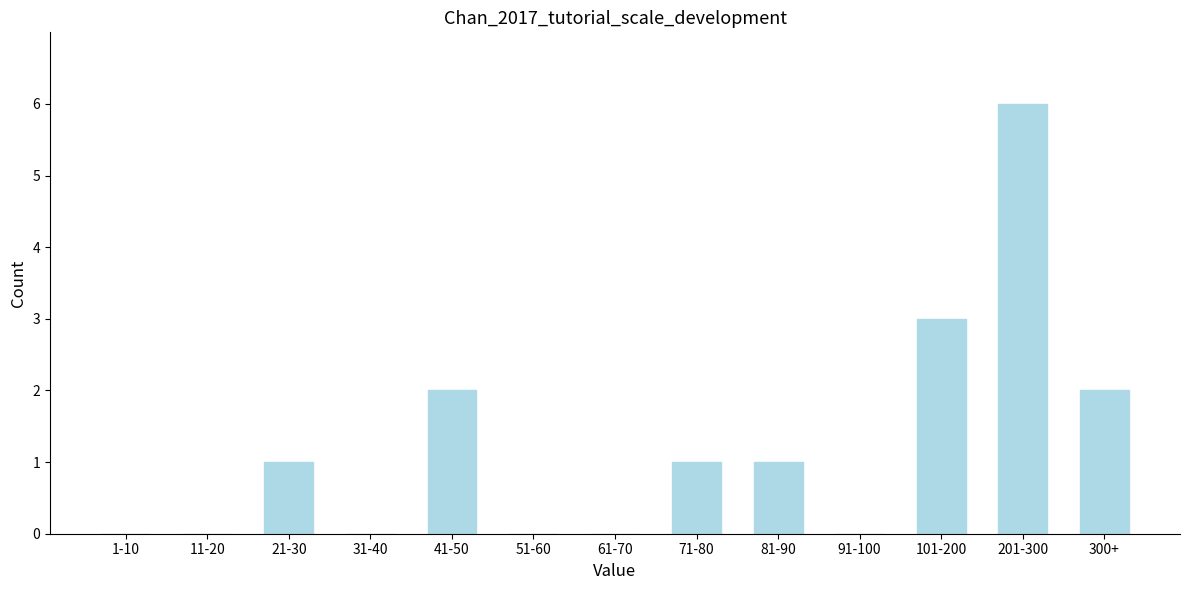

Reading left to right, what are all the values shown in this chart?

1-10=0	11-20=0	21-30=1	31-40=0	41-50=2	51-60=0	61-70=0	71-80=1	81-90=1	91-100=0	101-200=3	201-300=6	300+=2